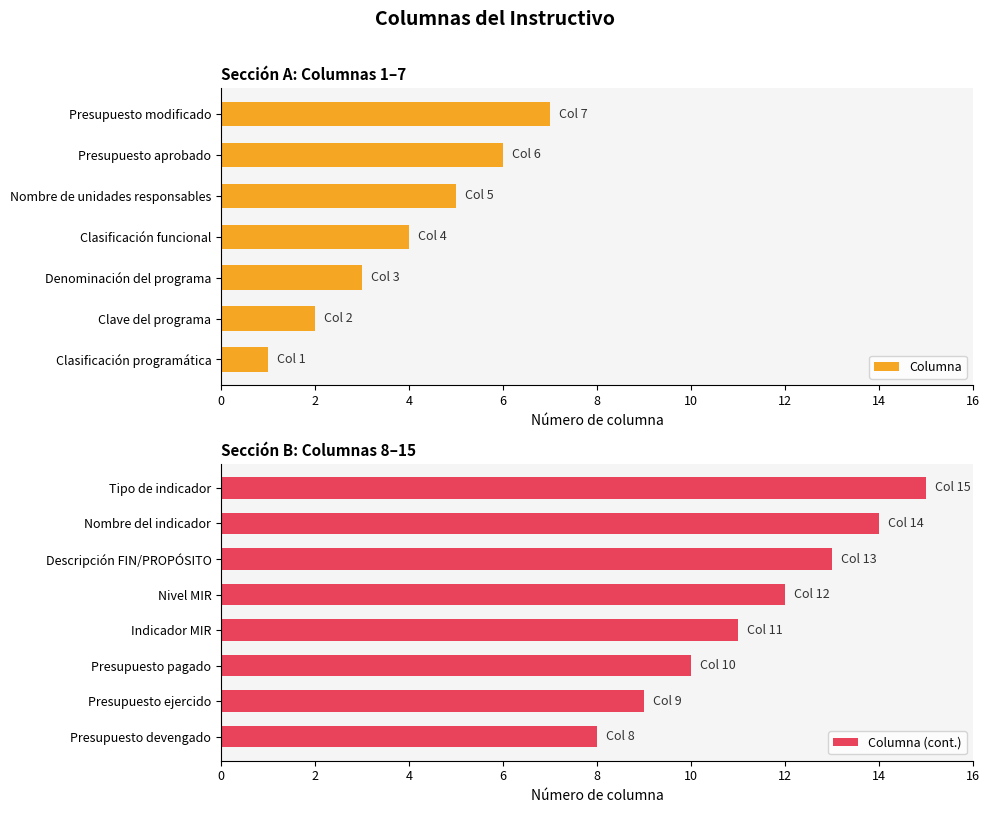

Where does the data first go above 8?

9